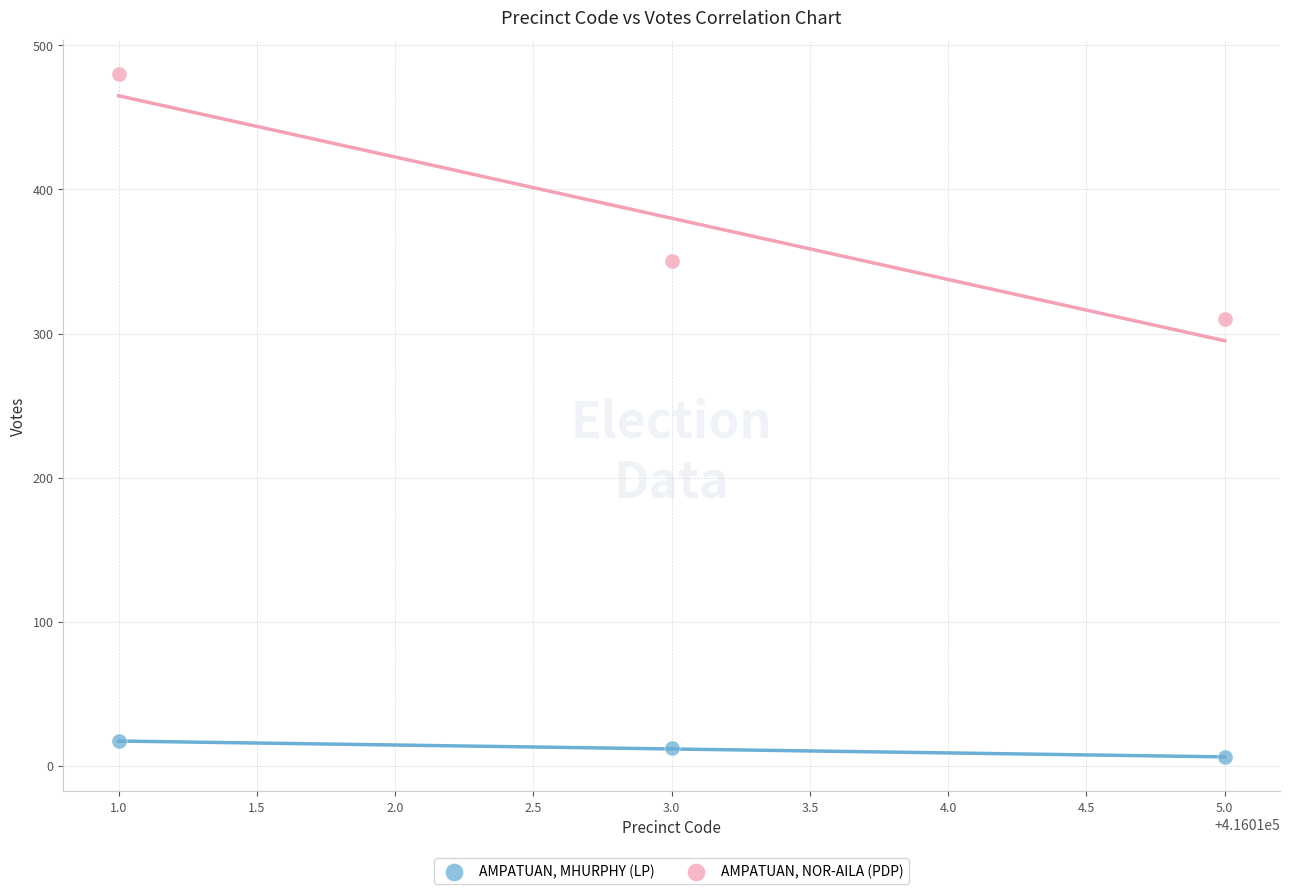

Which series reaches the minimum Y coordinate?

AMPATUAN, MHURPHY (LP)